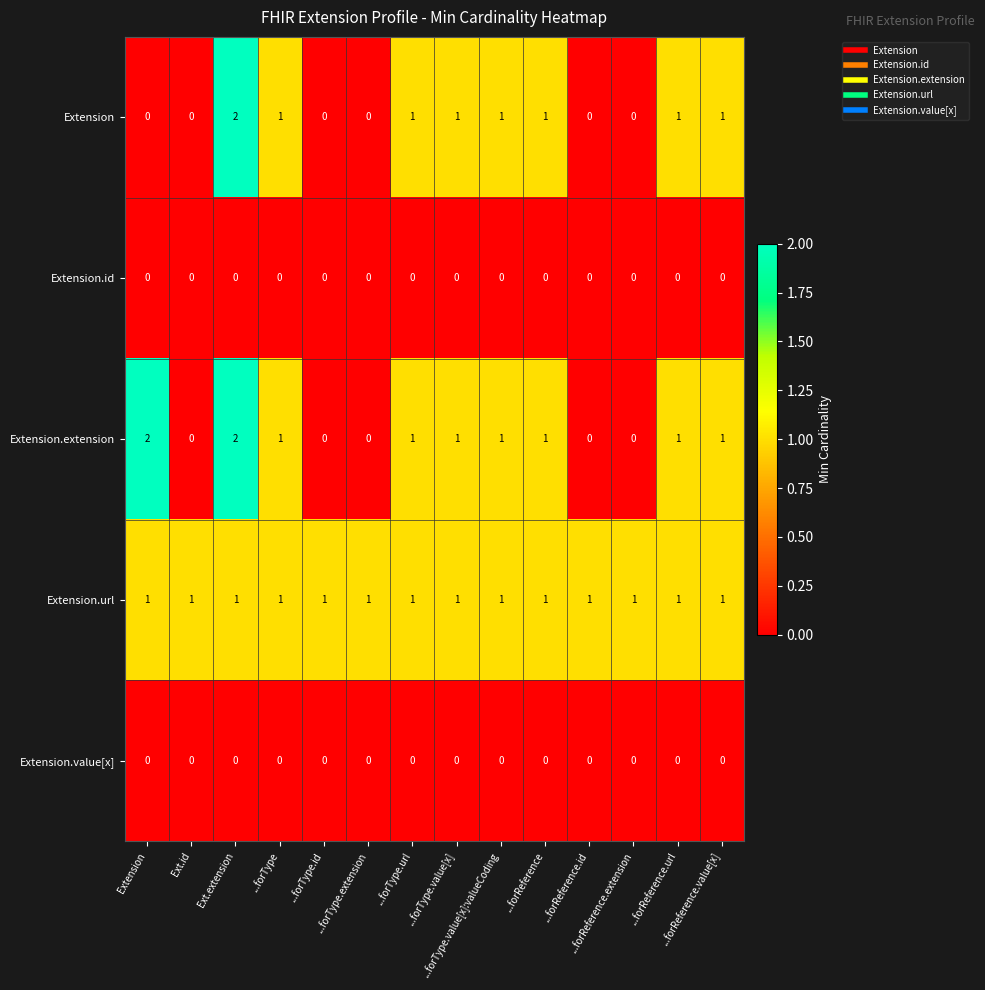

At how many categories does at least one series exceed 0?

14